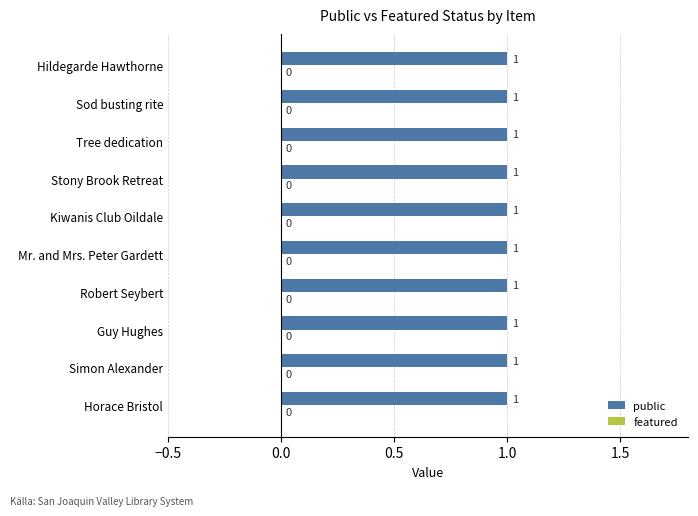

Is the value of public at Horace Bristol greater than the value of featured at Horace Bristol?

Yes